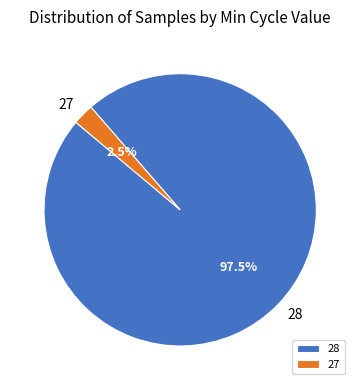

To the nearest percent, what is the average slice percentage?

50%